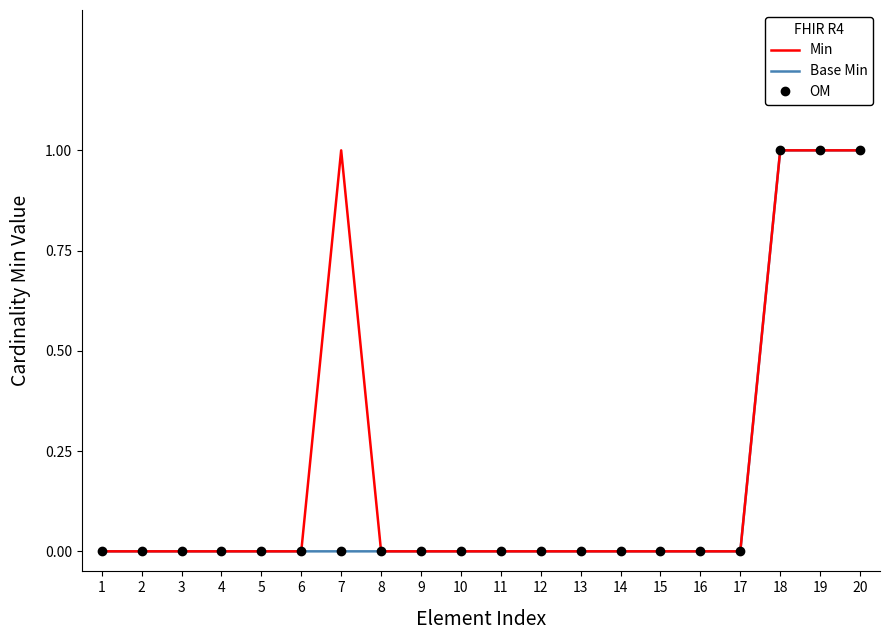

At which label does Min reach its peak?

7